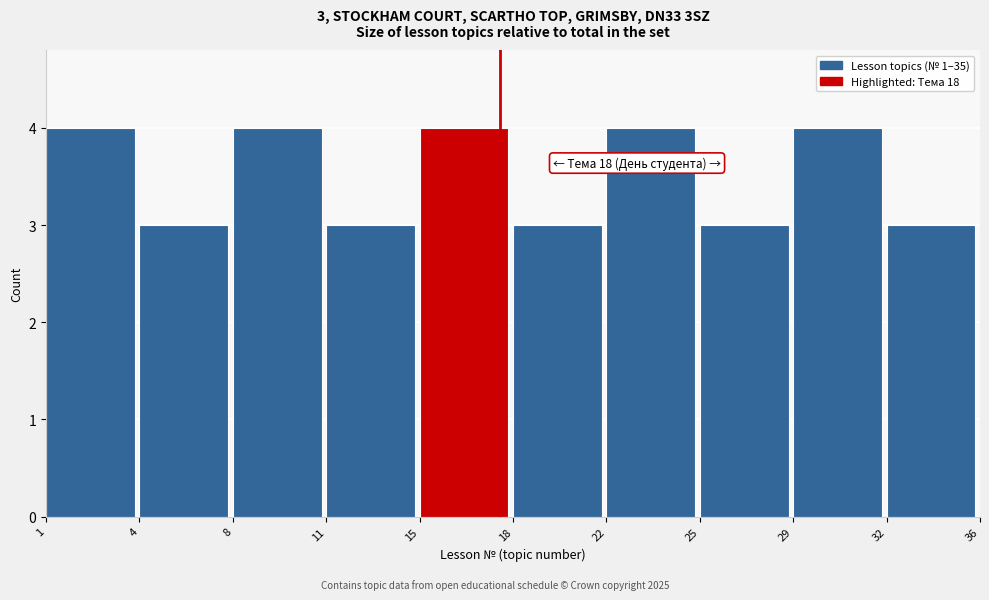

Reading left to right, what are all the values shown in this chart?

1=4	4=3	8=4	11=3	15=4	18=3	22=4	25=3	29=4	32=3